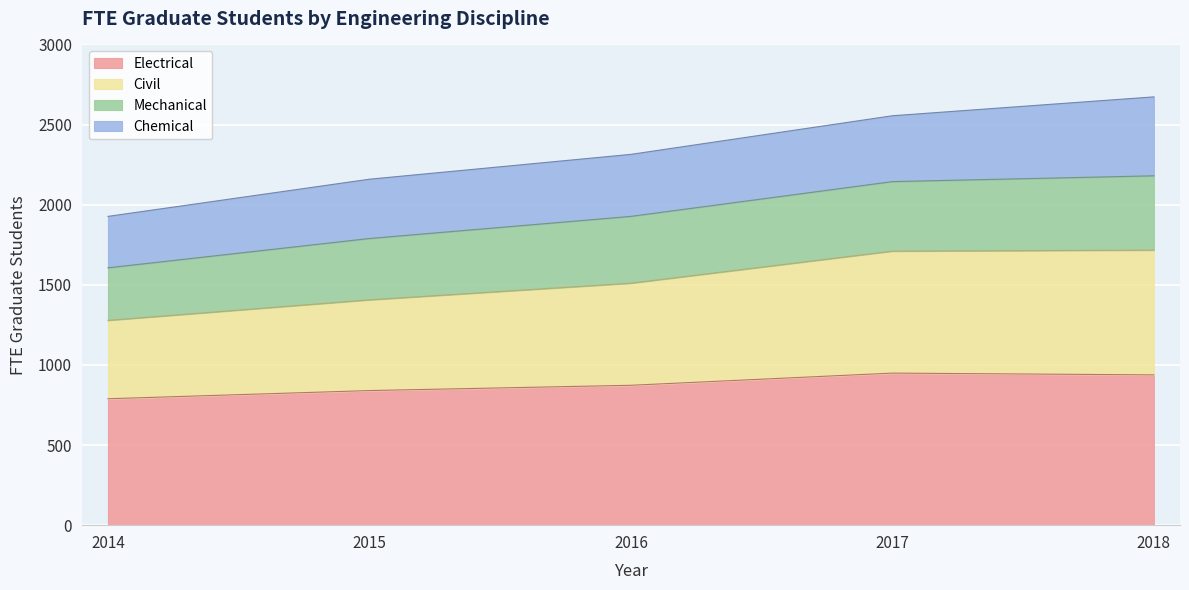

What is the total value across all series at 2016?

2314.0